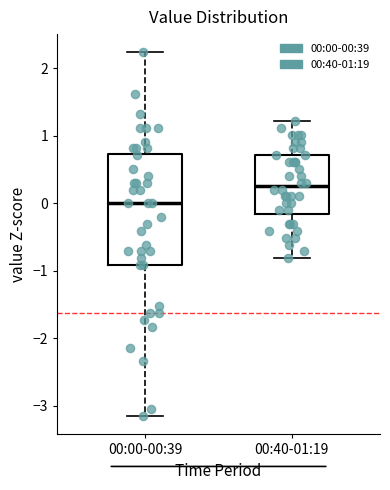

Which box has the highest median line?

00:40-01:19